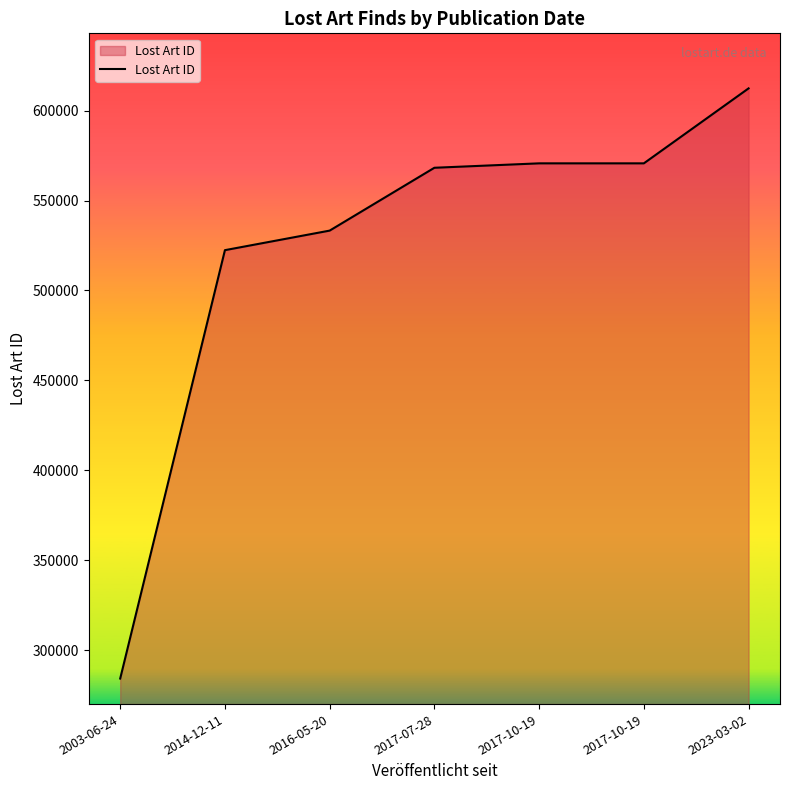

What is the average value?

523136